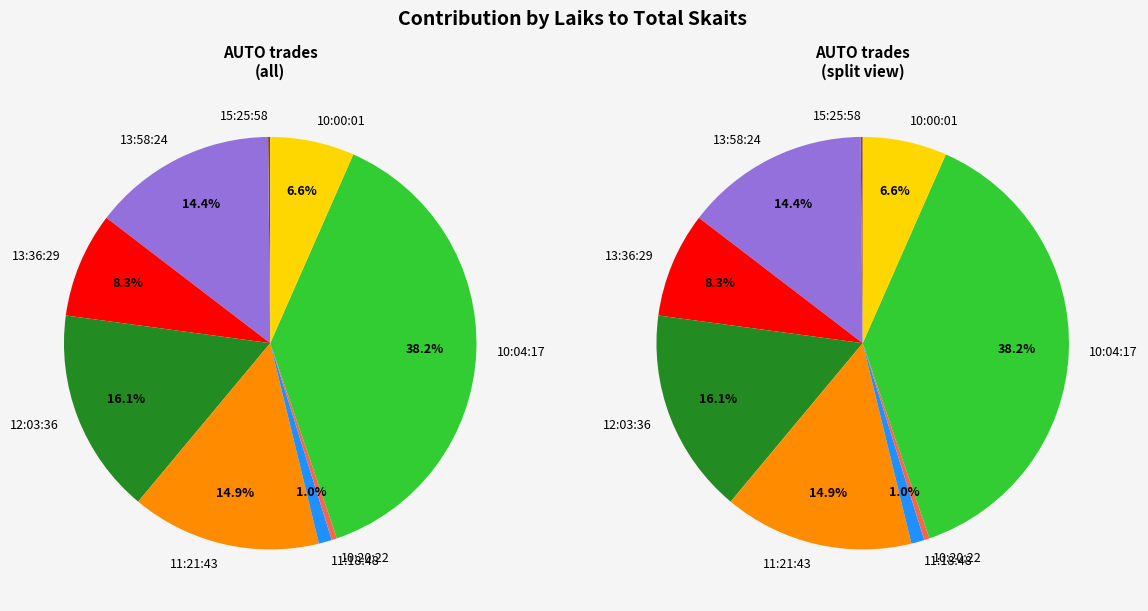

How many segments does this pie chart have?

9